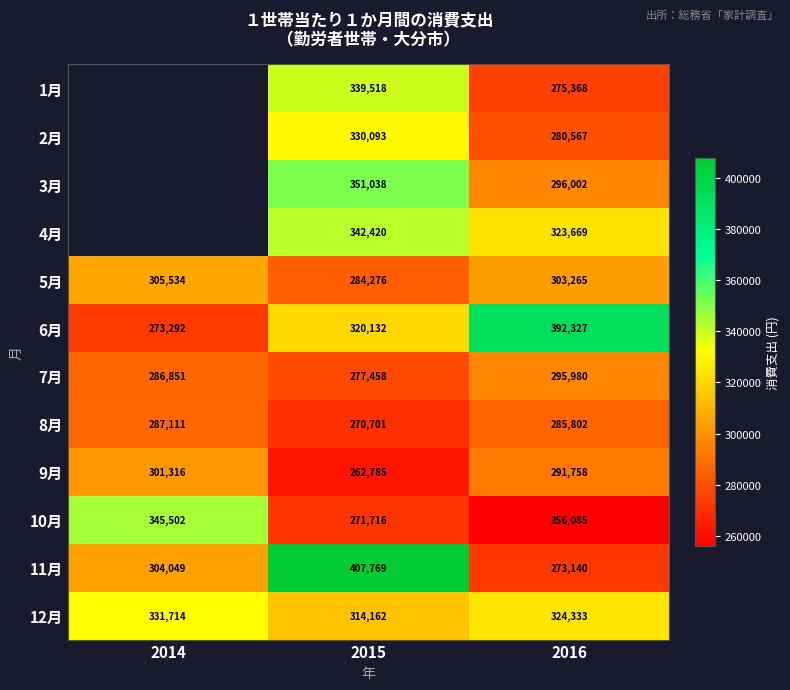

What is the sum of all 5月 values?

893075